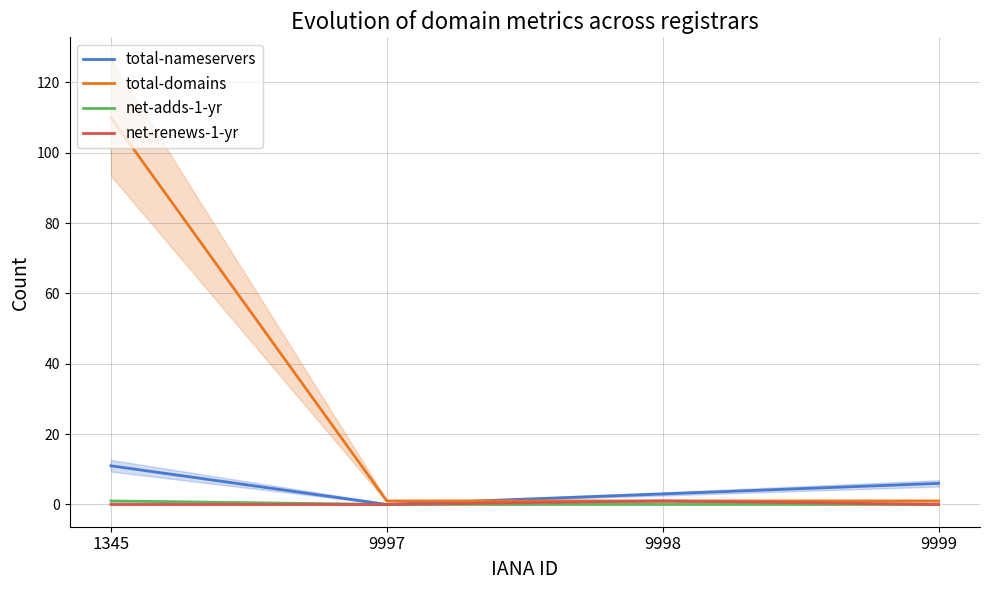

At which label does net-adds-1-yr reach its peak?

1345